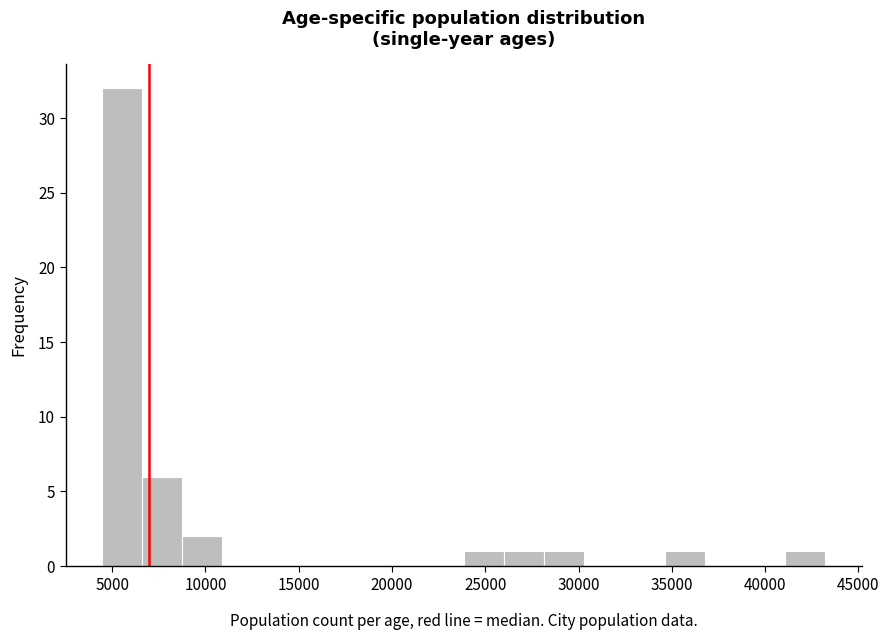

Reading left to right, list every bar in this chart as the range it spans on the x-axis followed by its height. Neither the bar edges nor the heights are printed on the chart, so give them approximately, as read against the axes.

4500 to 6500: 32
6500 to 8500: 6
8500 to 11000: 2
11000 to 13000: 0
13000 to 15000: 0
15000 to 17500: 0
17500 to 19500: 0
19500 to 21500: 0
21500 to 24000: 0
24000 to 26000: 1
26000 to 28000: 1
28000 to 30500: 1
30500 to 32500: 0
32500 to 34500: 0
34500 to 37000: 1
37000 to 39000: 0
39000 to 41000: 0
41000 to 43000: 1